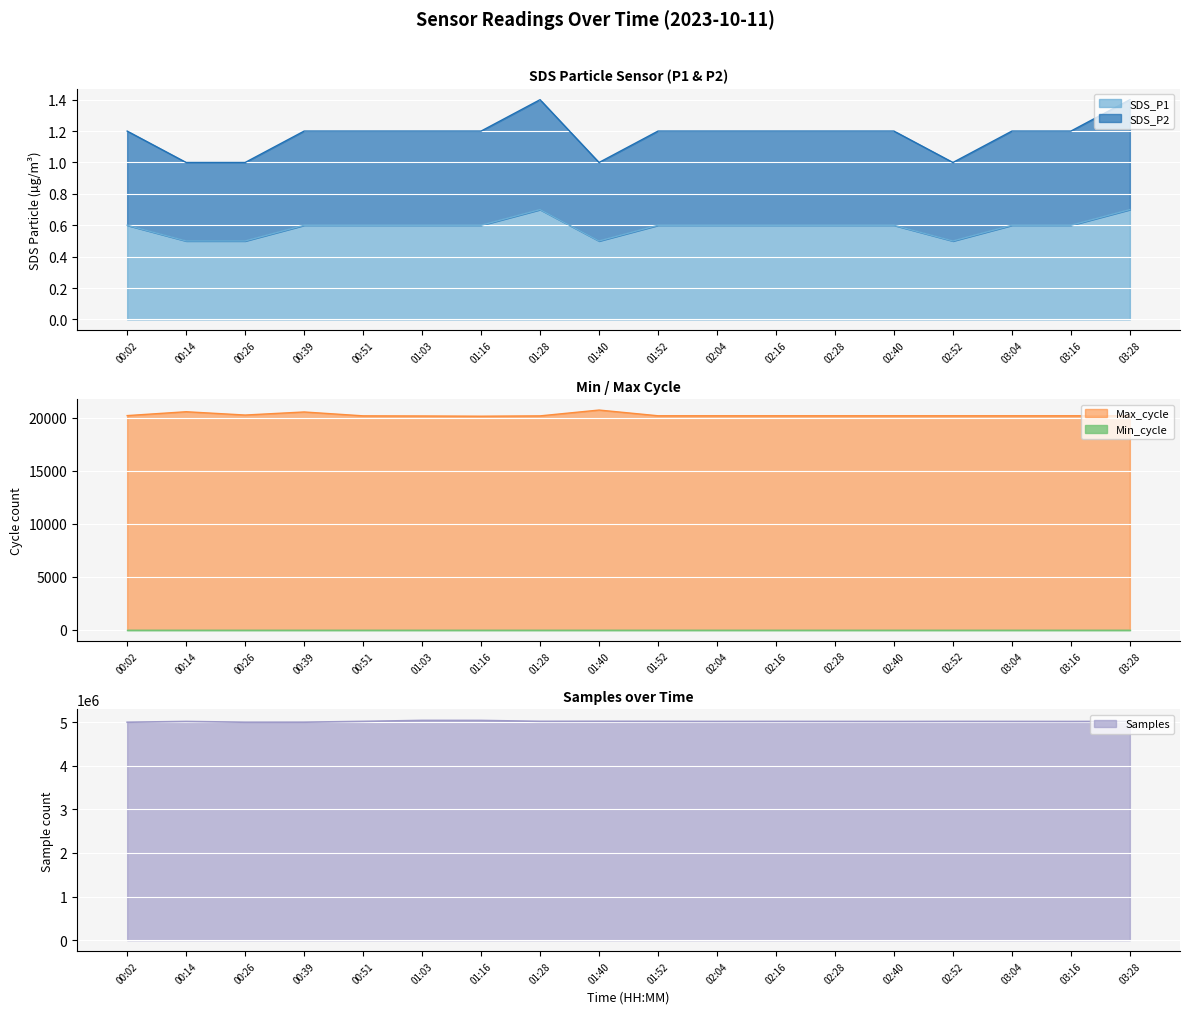

Is it true that Samples equals 5015000.0 at 03:04?

True